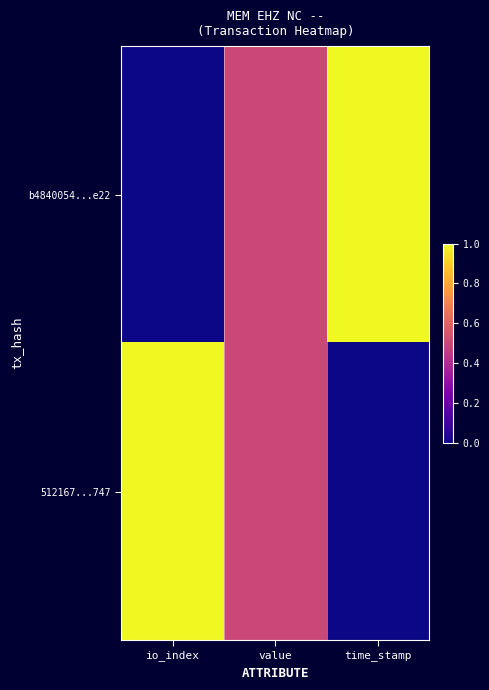

Which series has the largest total across all categories?

b4840054...e22